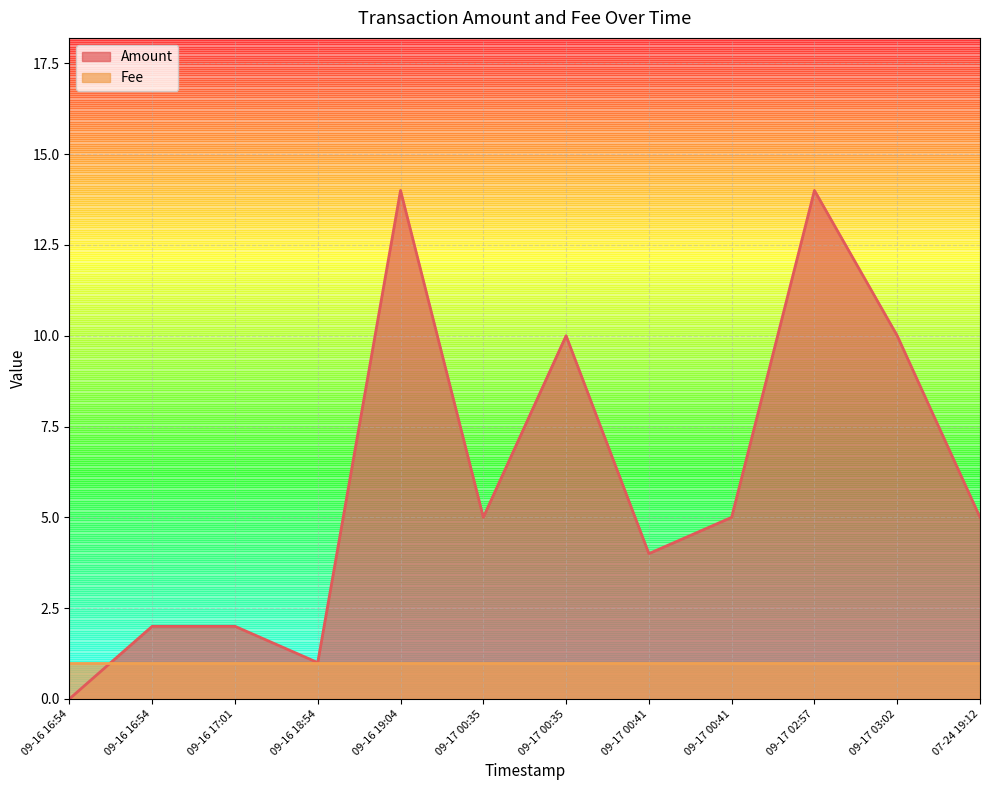

Which has a higher value, 07-24 19:12 or 09-16 17:01?

07-24 19:12